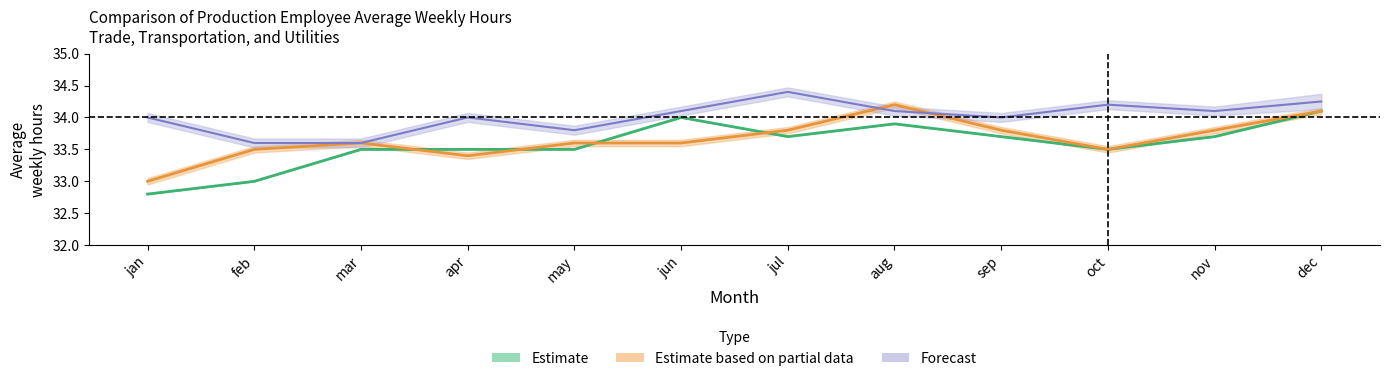

Reading right to left, what are all the values shown in this chart?

As revised (BM2023): dec=34.1	nov=33.7	oct=33.5	sep=33.7	aug=33.9	jul=33.7	jun=34.0	may=33.5	apr=33.5	mar=33.5	feb=33.0	jan=32.8
As revised 2022: dec=34.1	nov=33.8	oct=33.5	sep=33.8	aug=34.2	jul=33.8	jun=33.6	may=33.6	apr=33.4	mar=33.6	feb=33.5	jan=33.0
As revised 2023: dec=34.2	nov=34.1	oct=34.2	sep=34.0	aug=34.1	jul=34.4	jun=34.1	may=33.8	apr=34.0	mar=33.6	feb=33.6	jan=34.0